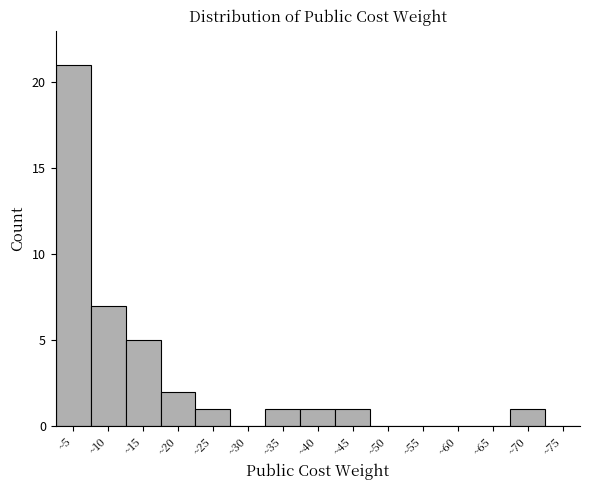

Reading right to left, extract all data points from this chart.

~75=0	~70=1	~65=0	~60=0	~55=0	~50=0	~45=1	~40=1	~35=1	~30=0	~25=1	~20=2	~15=5	~10=7	~5=21